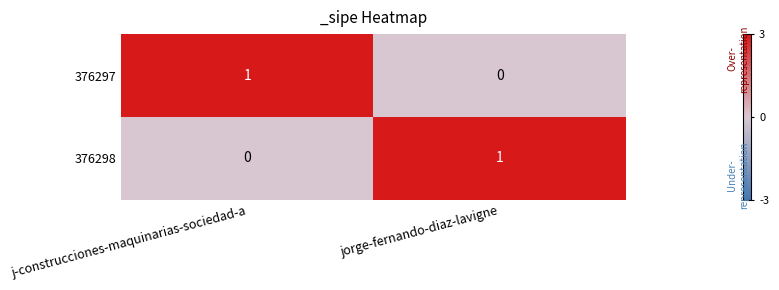

Rank the series at jorge-fernando-diaz-lavigne from highest to lowest value.

376298, 376297